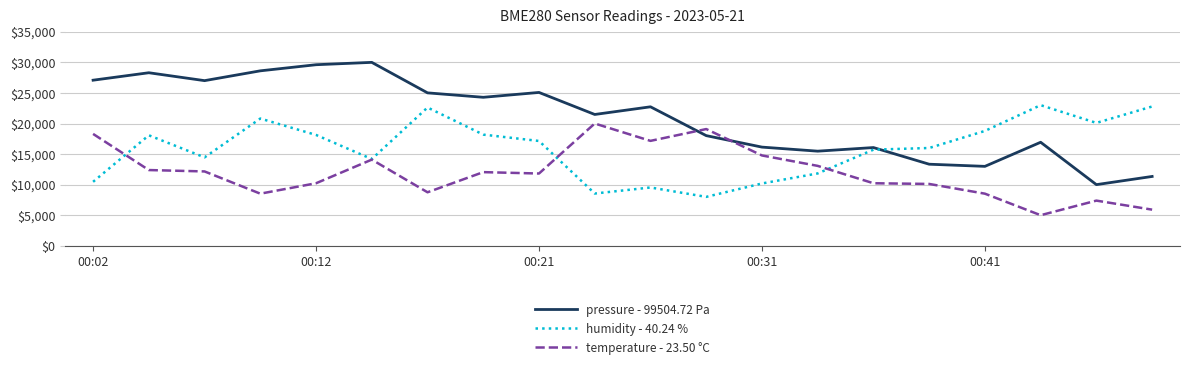

Which series has the largest total across all categories?

pressure - 99504.72 Pa